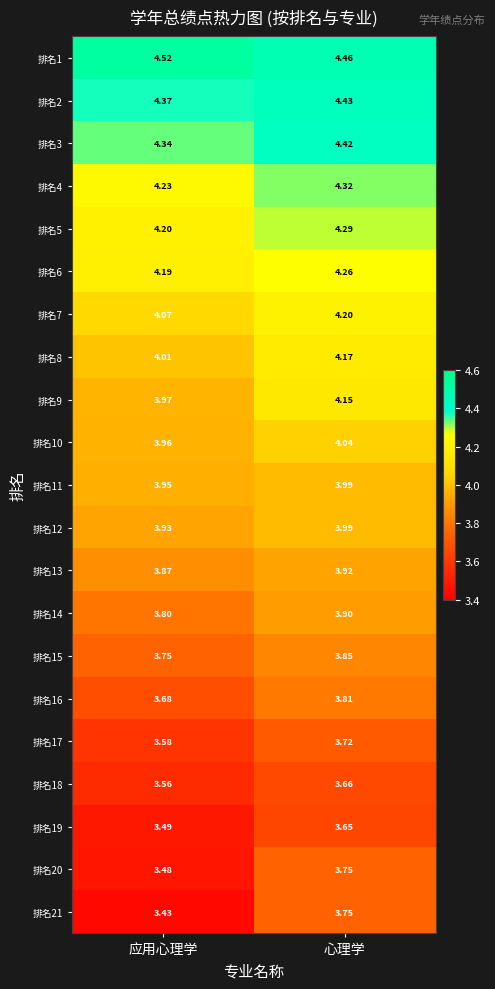

List the labels in order of 排名20 value, smallest first.

应用心理学, 心理学